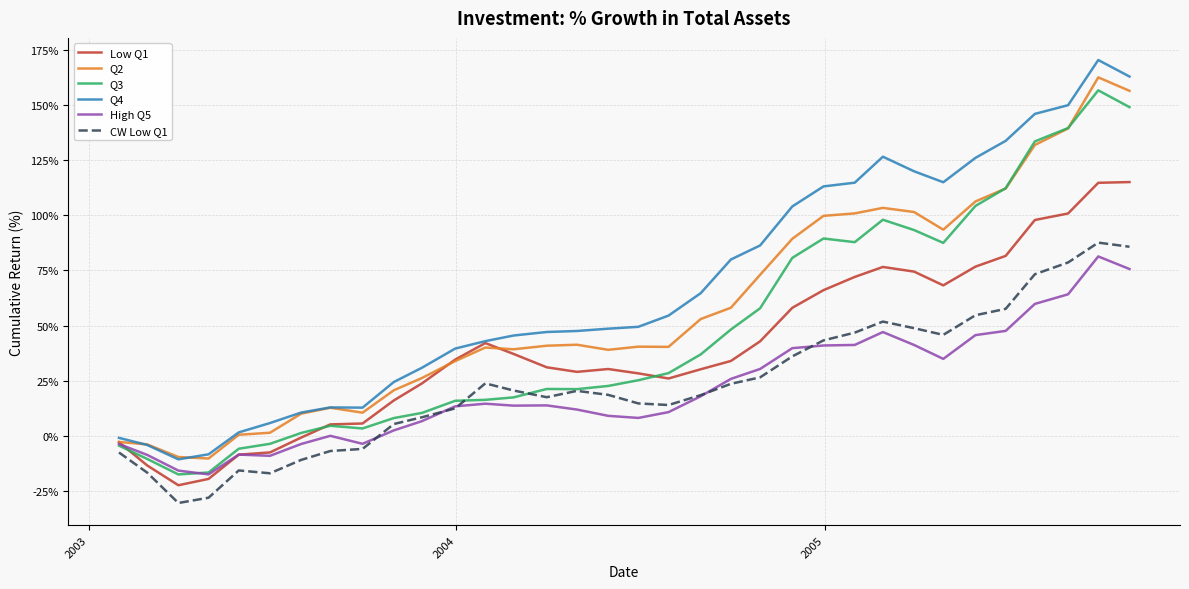

Is this an area chart (filled region under the line)?

No